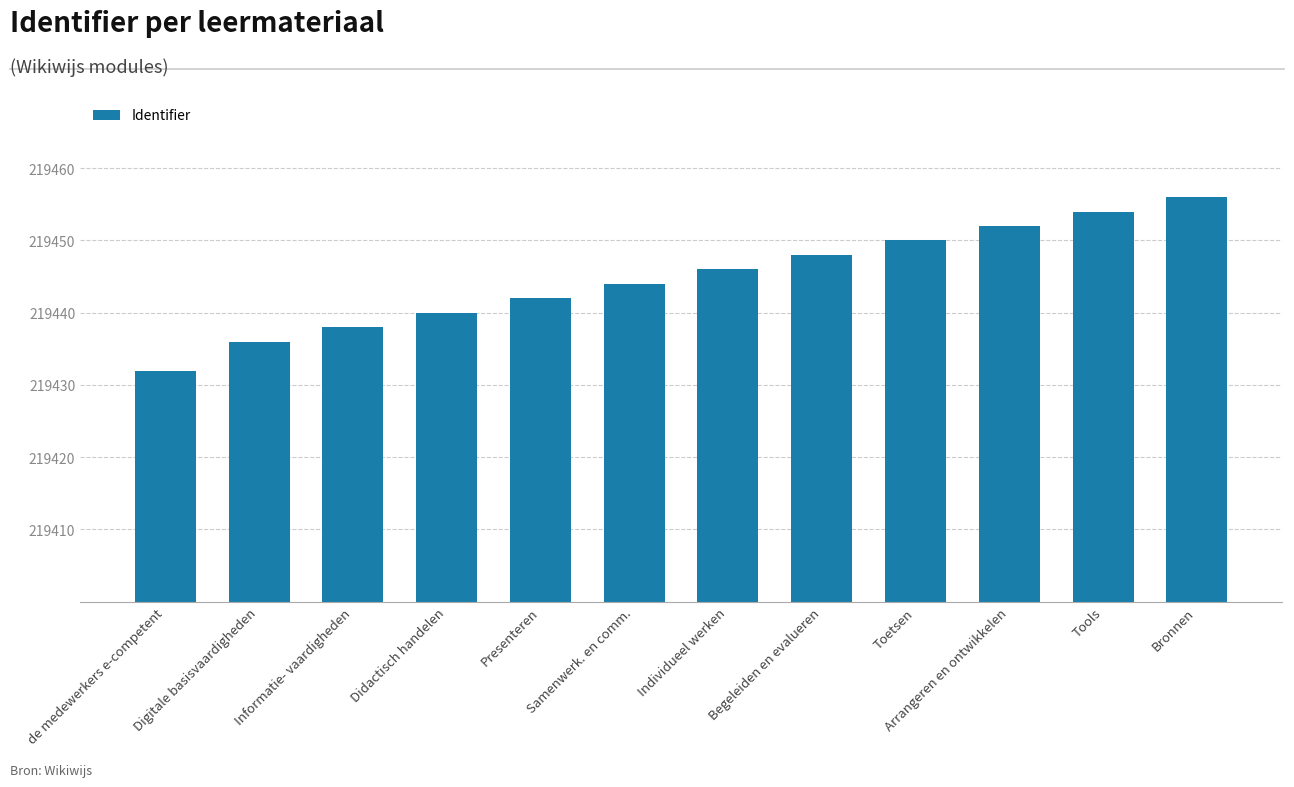

What is the sum of all values?

2633338